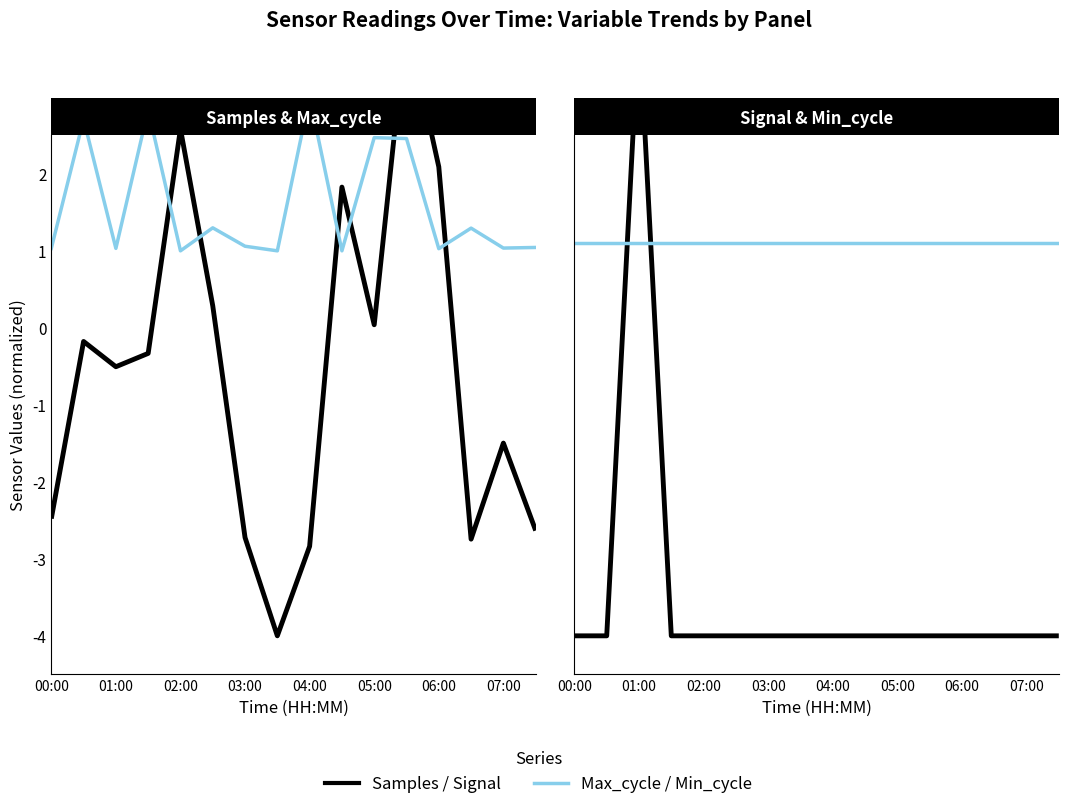

How many values in the Max_cycle series exceed 1?

13